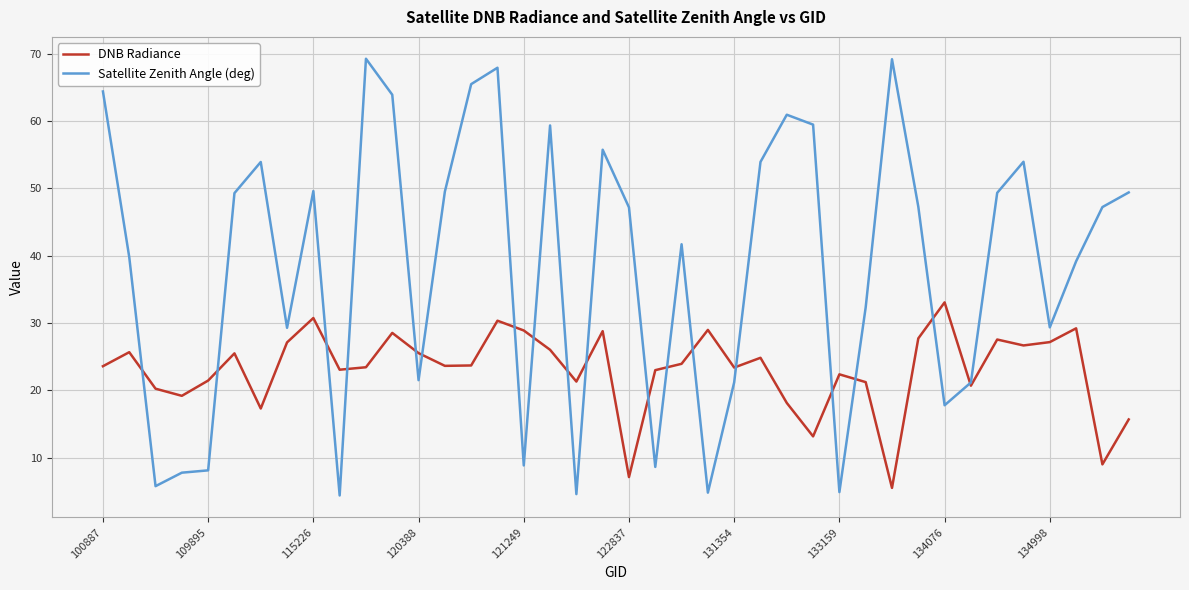

Which series has the largest total across all categories?

Satellite Zenith Angle (deg)